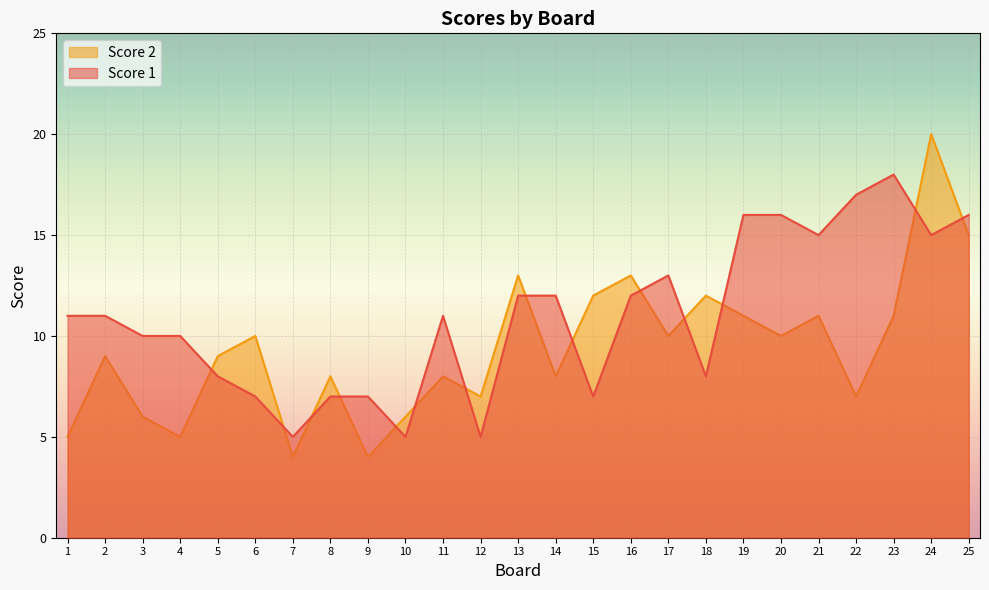

What is the difference between the second highest and minimum values in the Score 1 series?

12